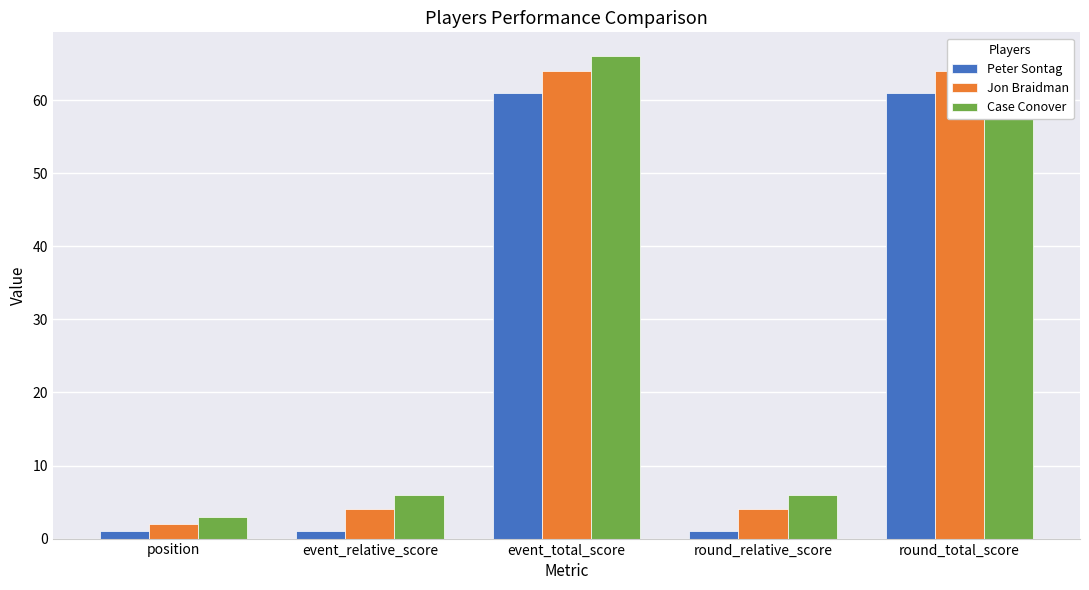

What value does the Jon Braidman series have at round_total_score, to the nearest 10?

60